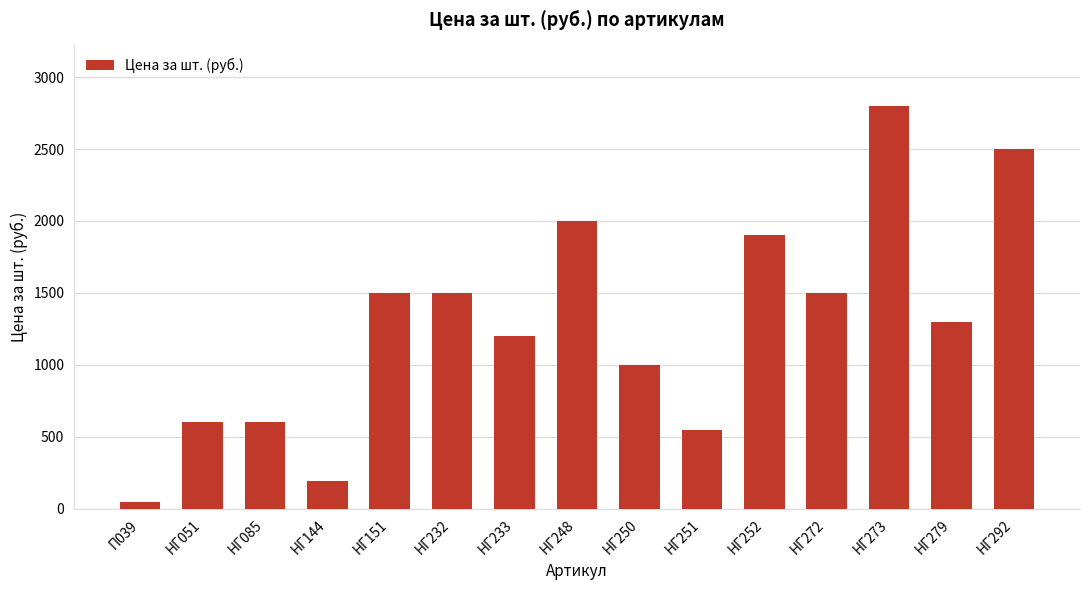

What is the label of the 1st bar from the left?

П039